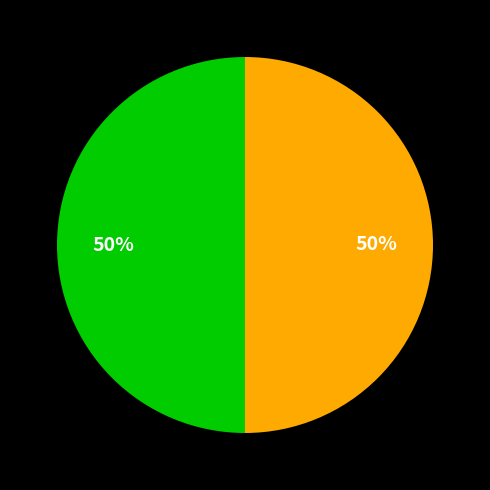

To the nearest percent, what is the average slice percentage?

50%